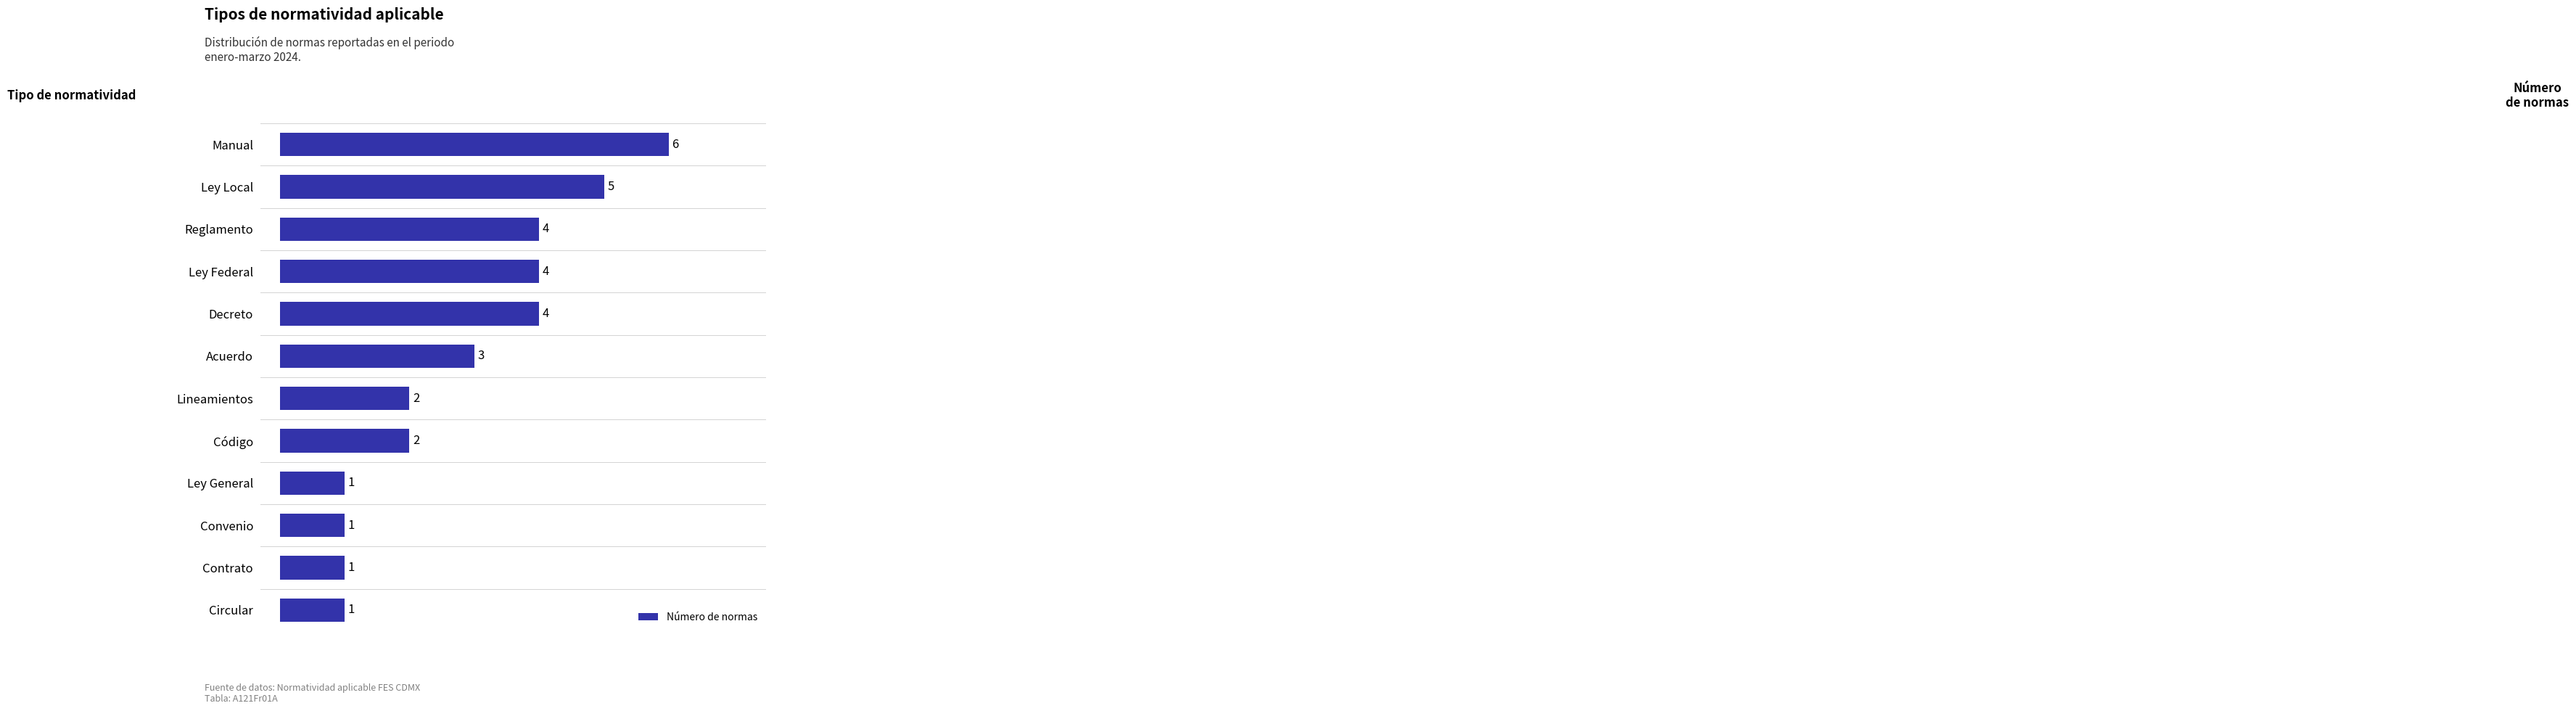

What is the average value?

3